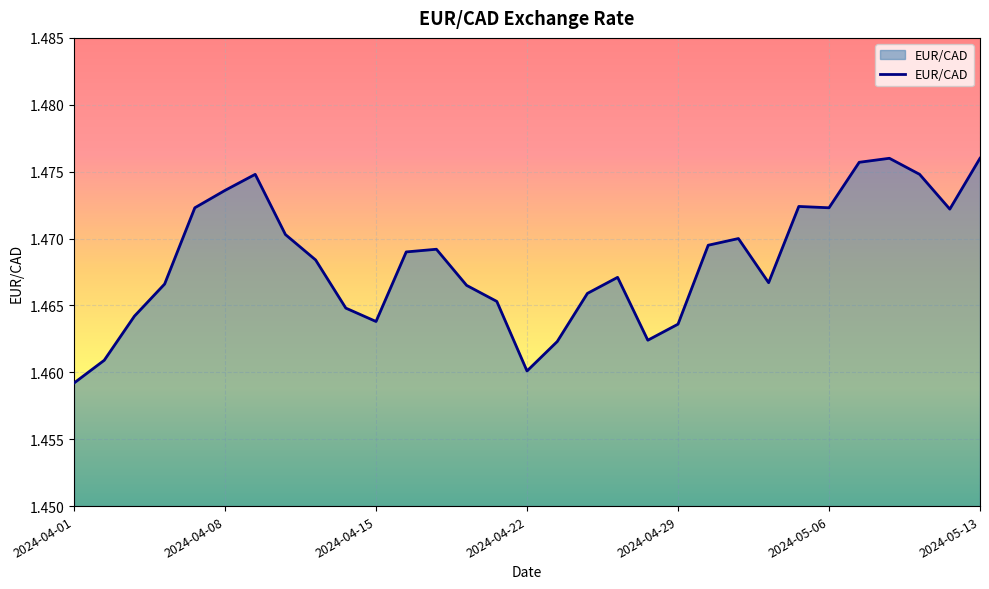

At which label is the value closest to 1?

2024-04-01